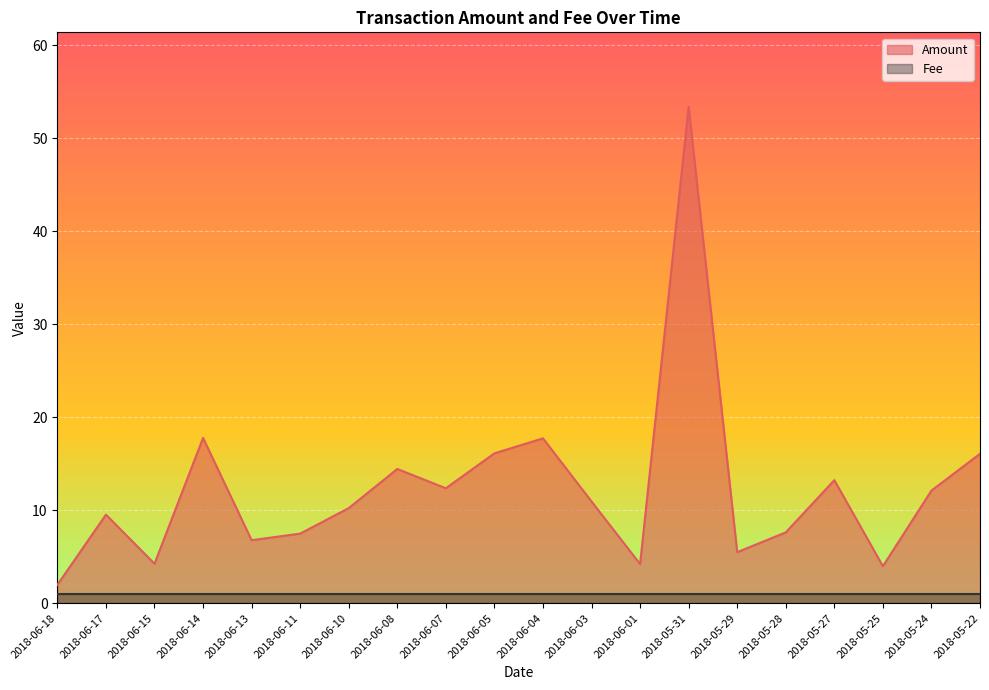

Reading left to right, list all the values displayed in this chart.

2.0	9.5	4.3	17.8	6.8	7.5	10.2	14.4	12.4	16.1	17.7	10.9	4.2	53.4	5.5	7.6	13.2	4.0	12.1	16.1